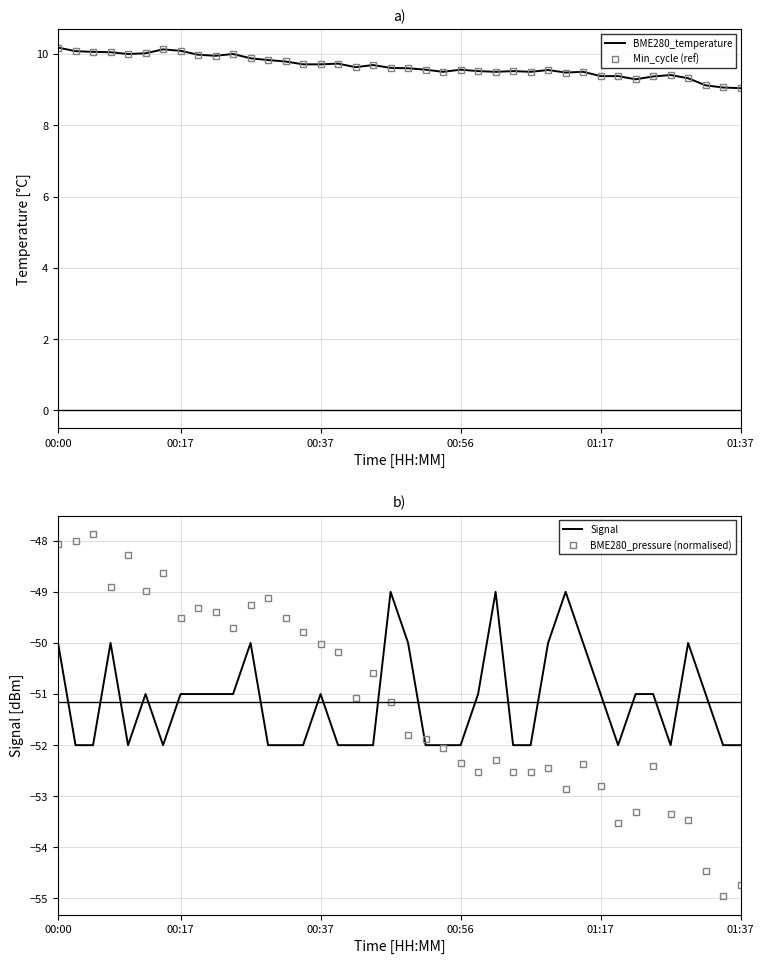

What is the maximum value for BME280_pressure (normalised)?

-47.9